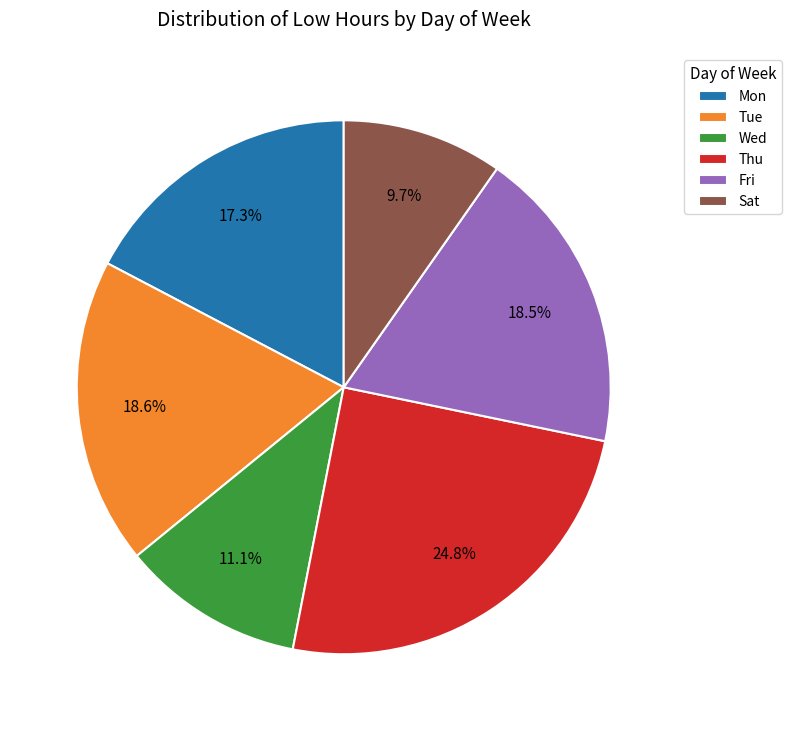

To the nearest percent, what percentage of the pie is Tue?

19%